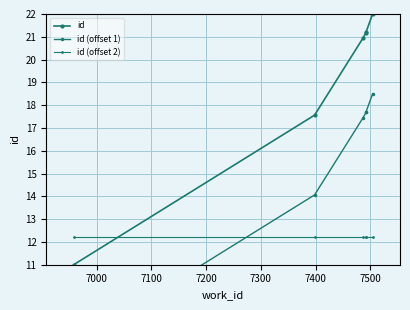

Is it true that id (offset 2) equals 18.2 at 7000?

False